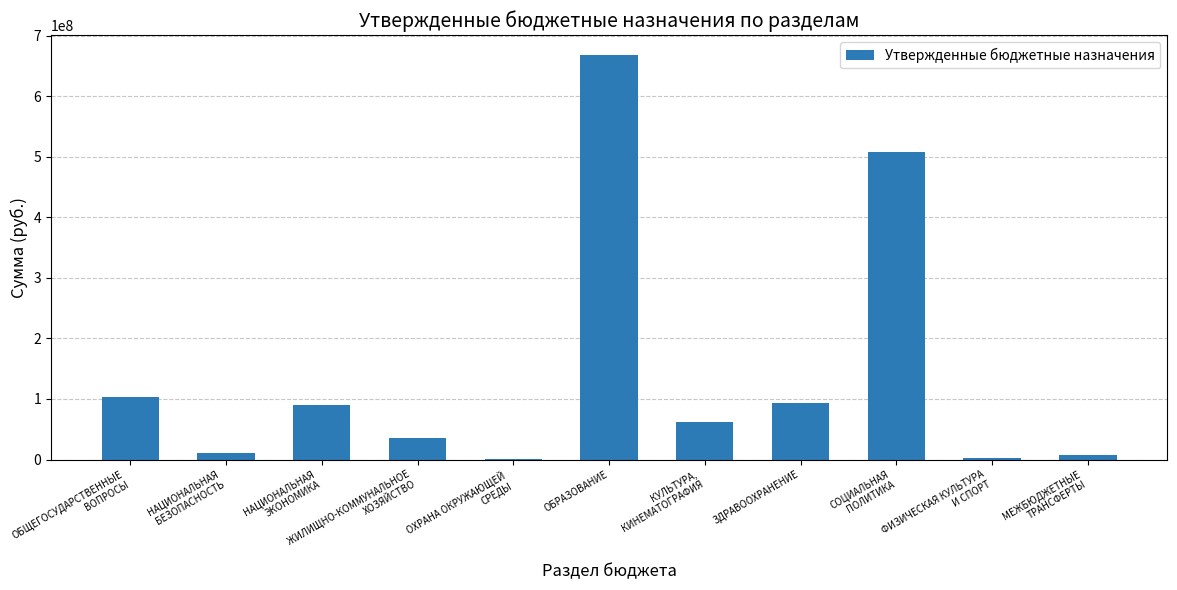

The value at МЕЖБЮДЖЕТНЫЕ
ТРАНСФЕРТЫ is 8278600. True or false?

True